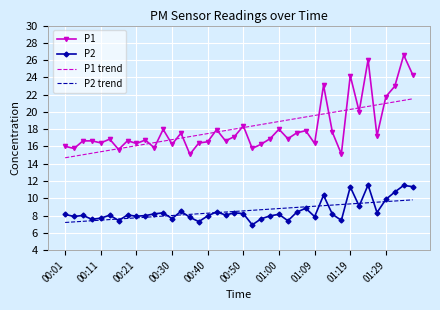

Rank the series by their maximum value, from highest to lowest.

P1, P1 trend, P2, P2 trend